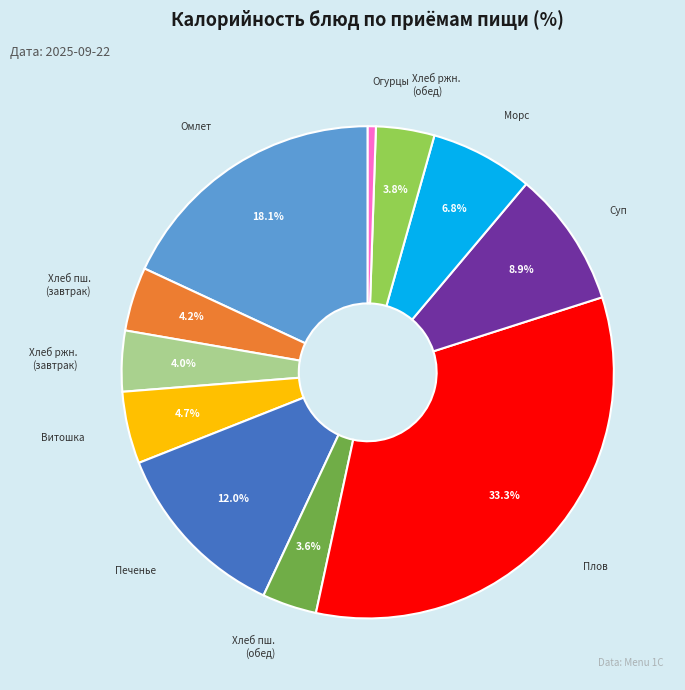

Is there a majority slice in this chart?

No